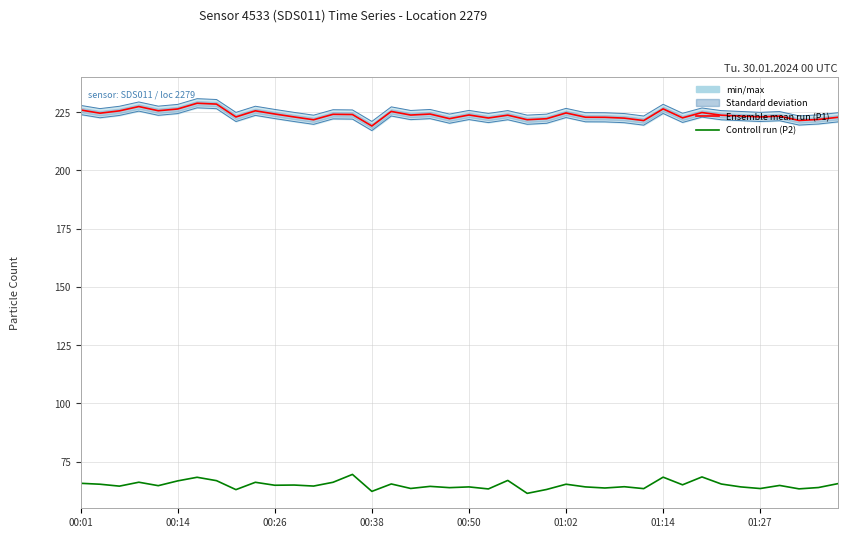

How many data points in Ensemble mean run (P1) are above 223?

23